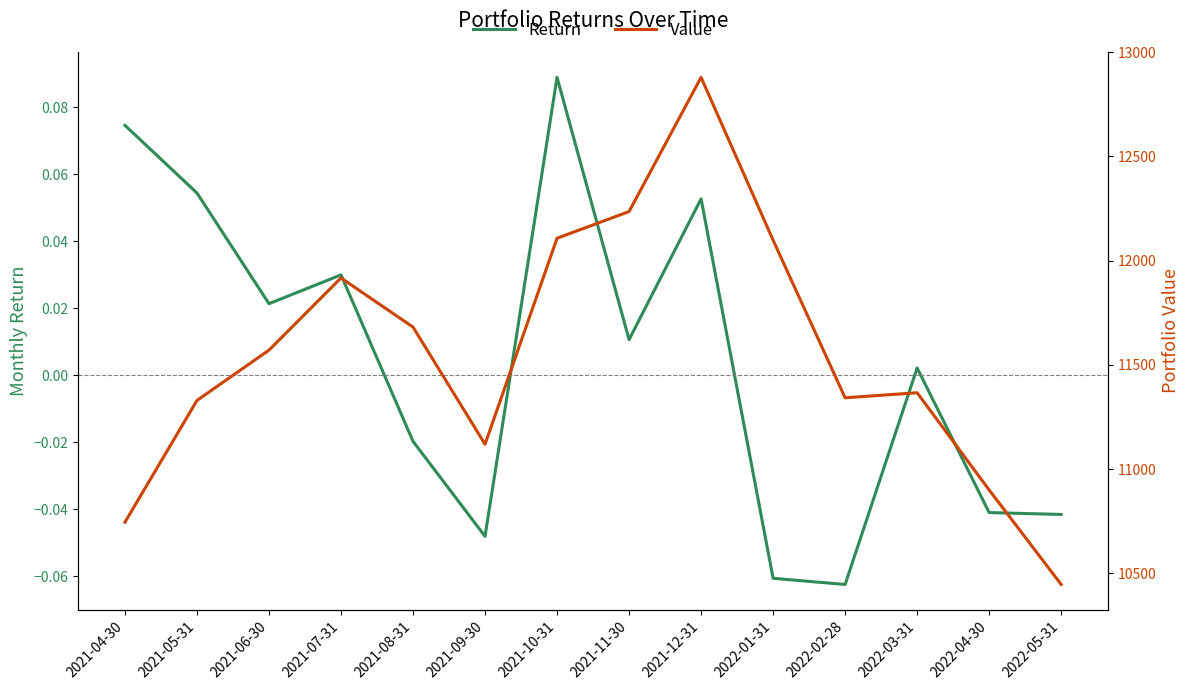

List the series in order of their peak value, lowest first.

Return, Value